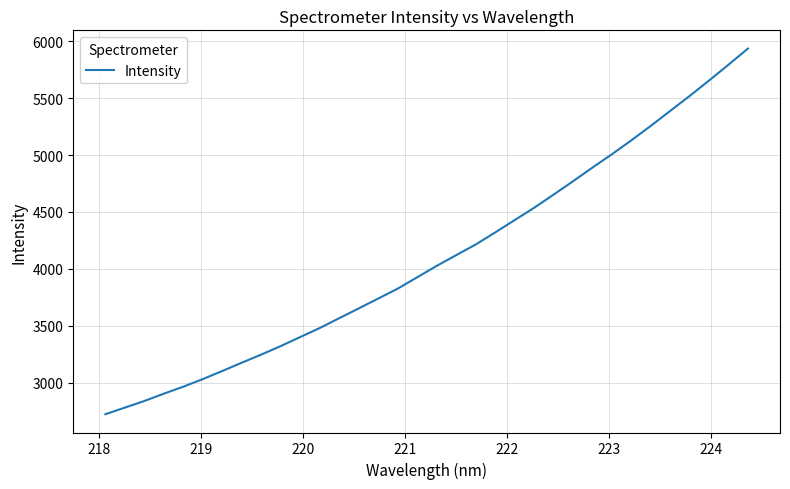

What is the greatest value displayed?

5936.0